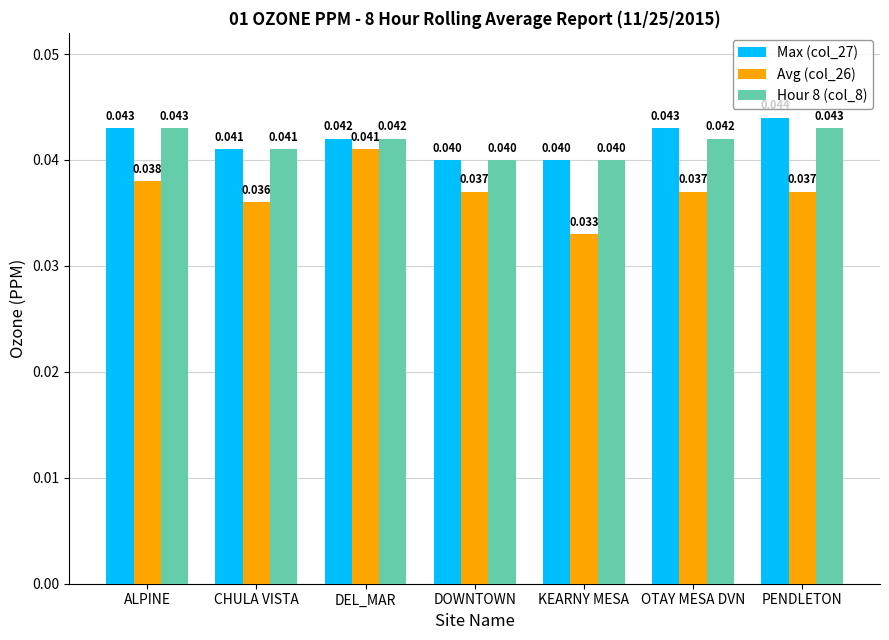

What are all the series names shown in the legend?

Max (col_27), Avg (col_26), Hour 8 (col_8)